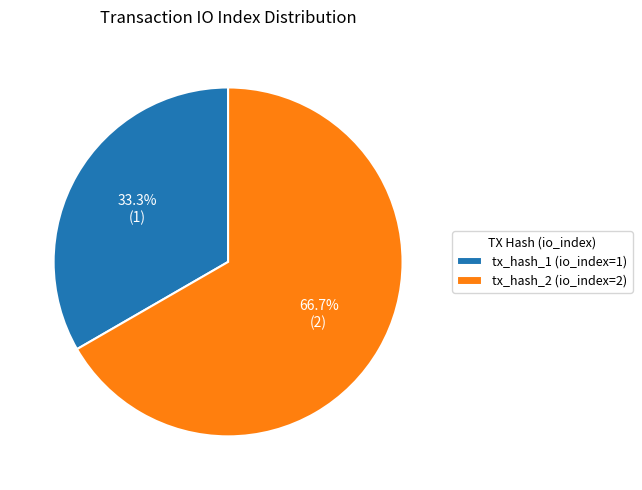

Rank the categories by value from lowest to highest.

tx_hash_1 (io_index=1), tx_hash_2 (io_index=2)